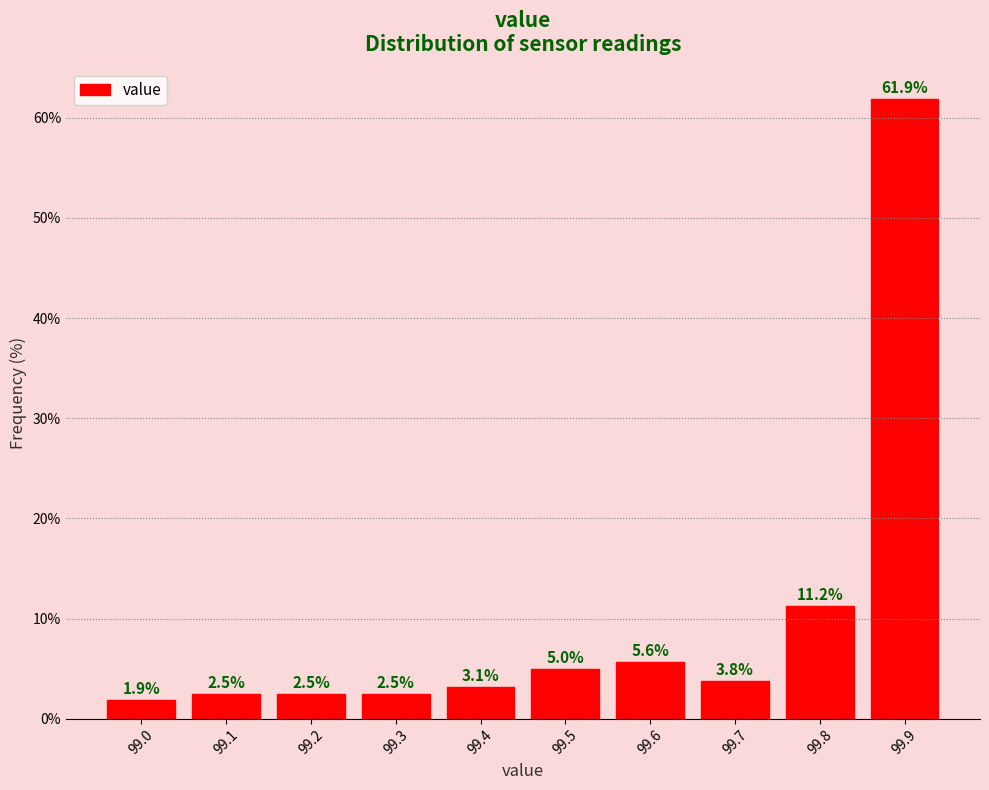

Over which range of the x-axis is the bar tallest?

99.85 to 99.95